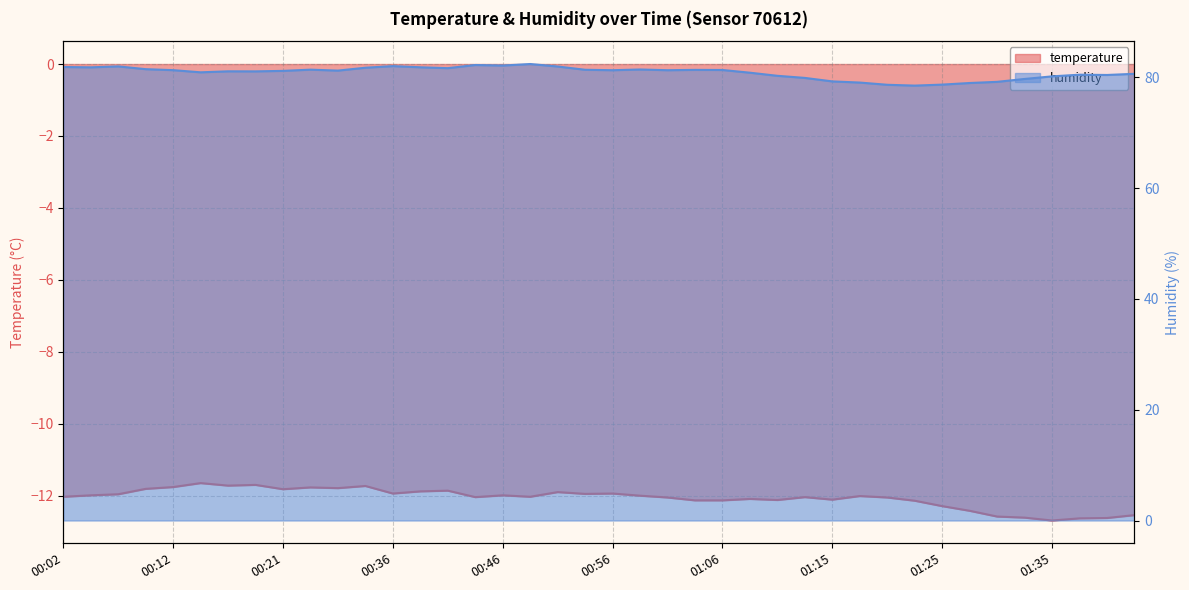

The temperature series shows -12.0 at 00:21. True or false?

True